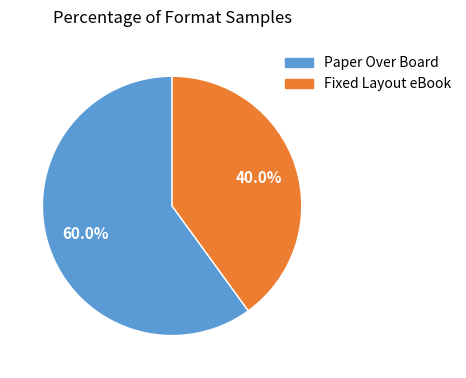

To the nearest percent, what is the difference between the Paper Over Board and Fixed Layout eBook slice percentages?

20%